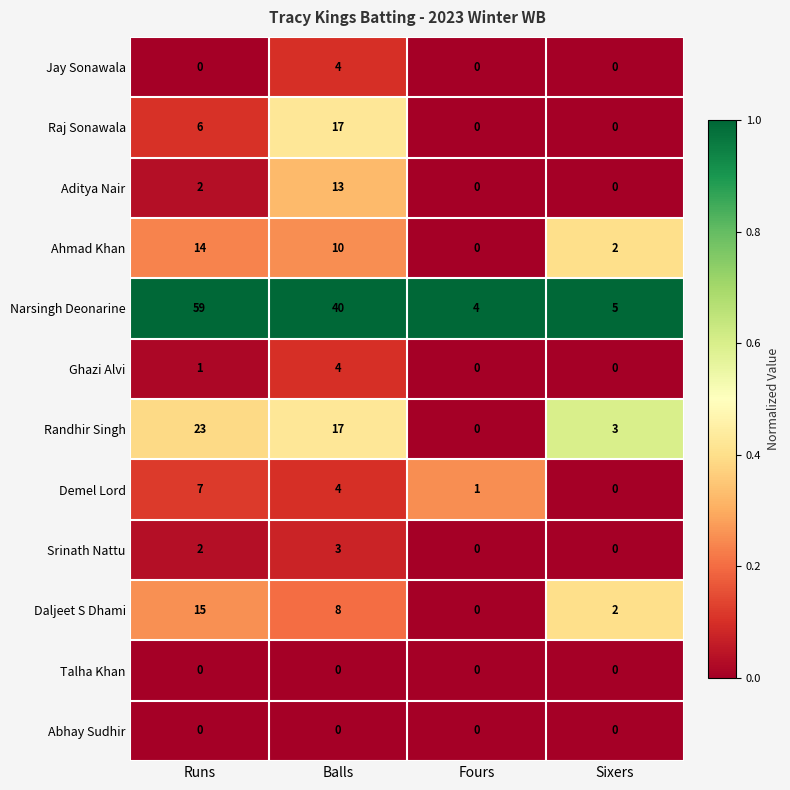

True or false: Jay Sonawala has a value of 7 at Balls.

False